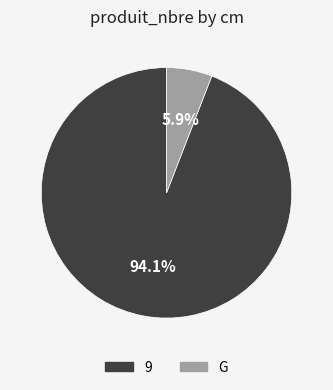

Do 9 and G together represent more than half of the pie?

Yes